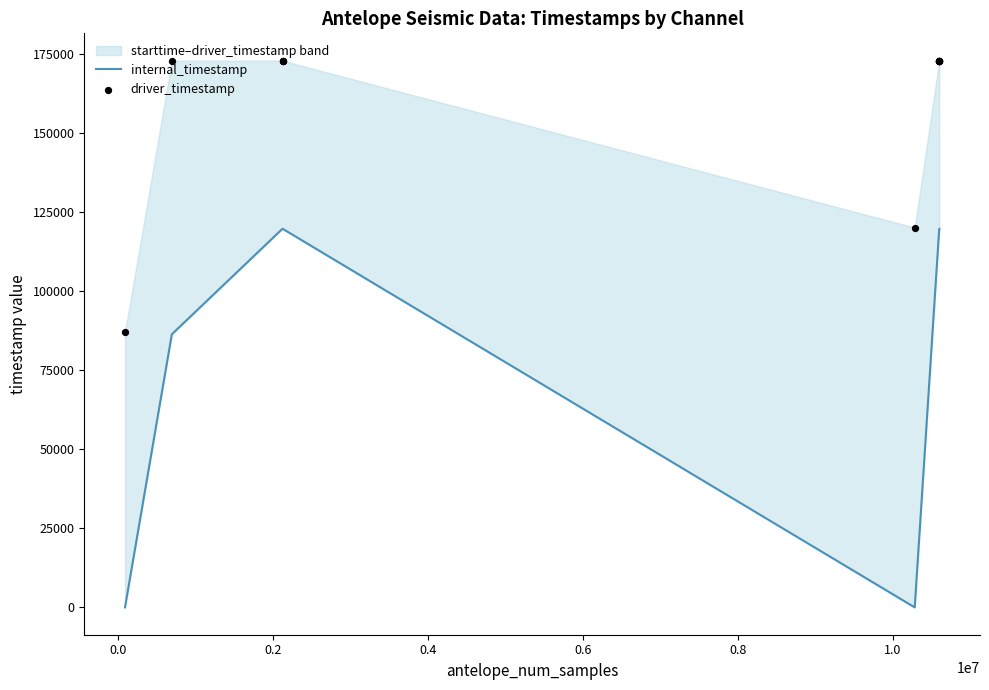

Which series contains the lowest Y value?

internal_timestamp